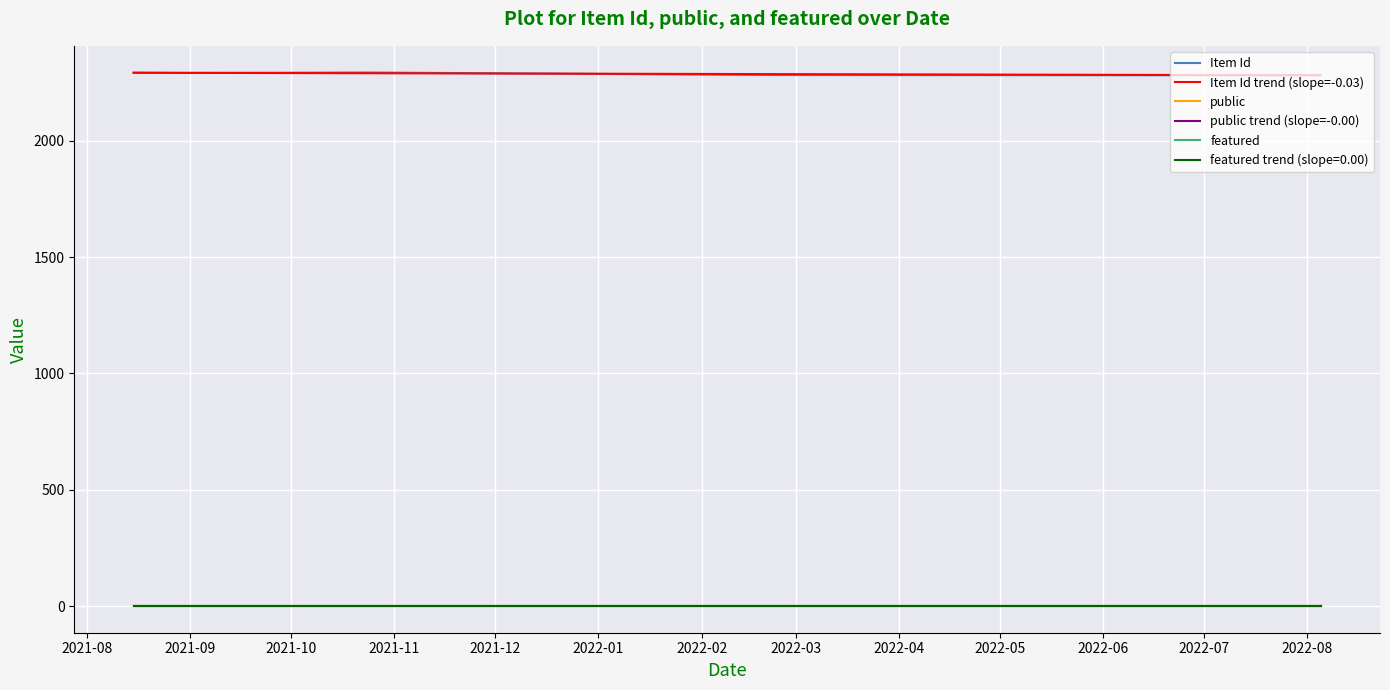

Does the chart have visible grid lines?

Yes